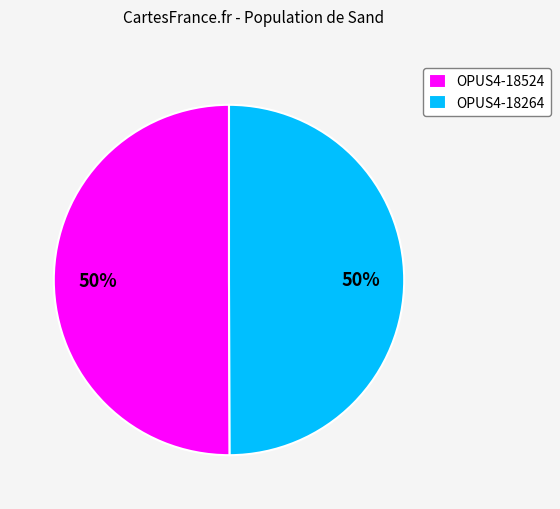

The OPUS4-18264 slice represents 44% of the pie. True or false?

False